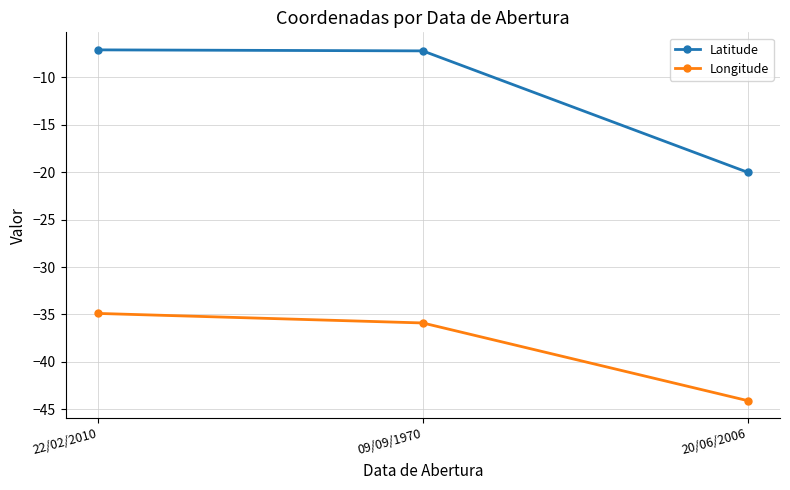

Does the chart display data point markers on the line(s)?

Yes